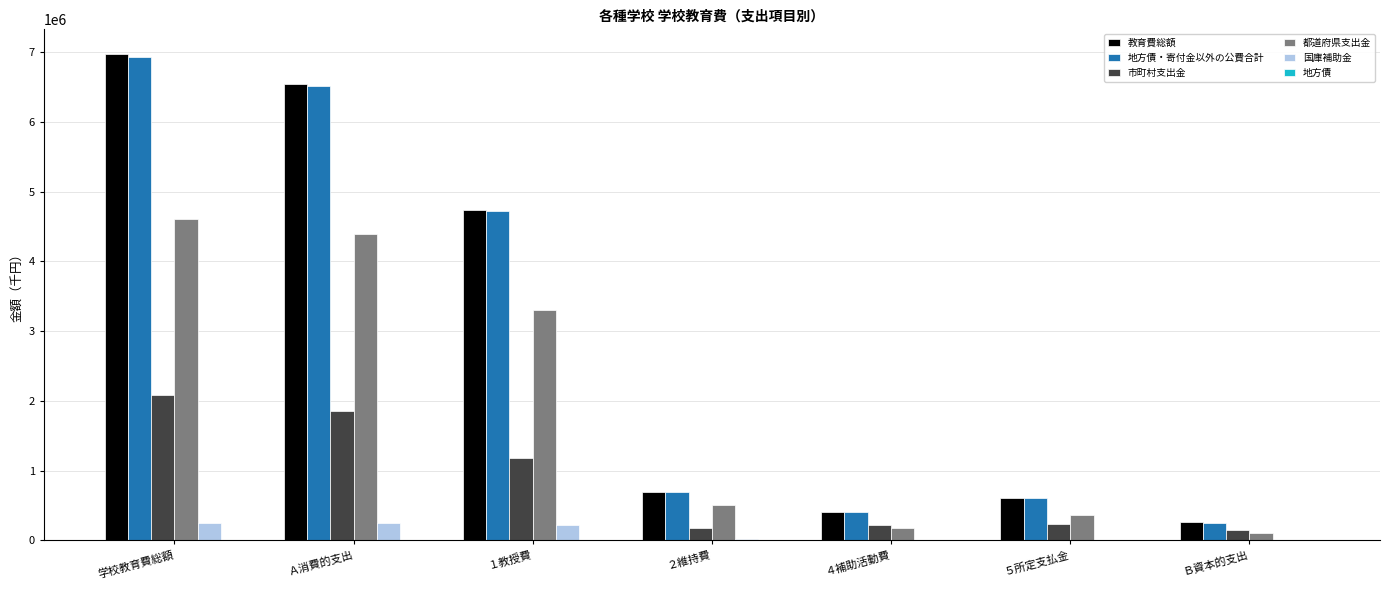

At which label is 市町村支出金 closest to 1114143?

１教授費